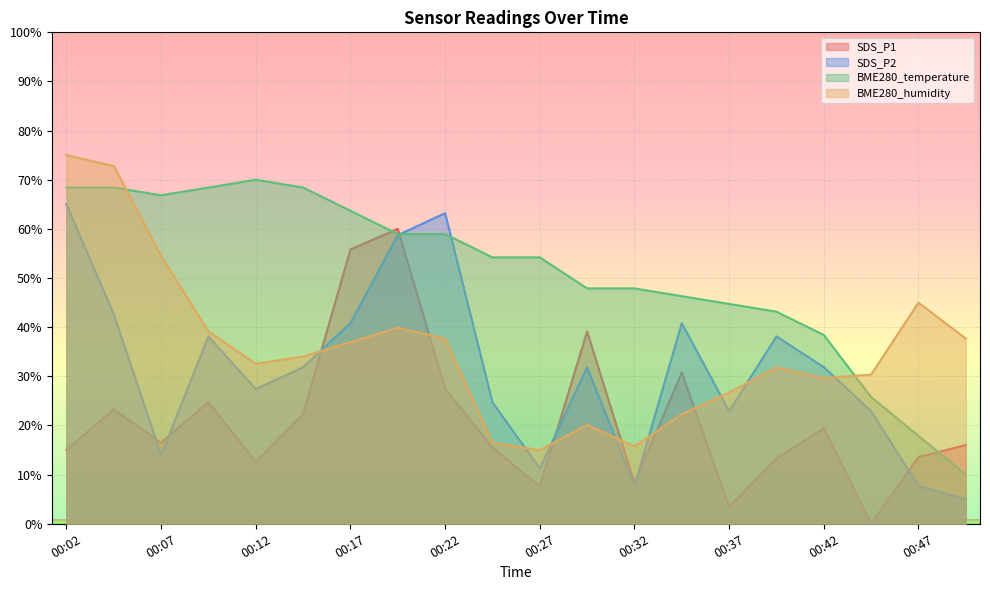

Which series has the largest total across all categories?

BME280_temperature